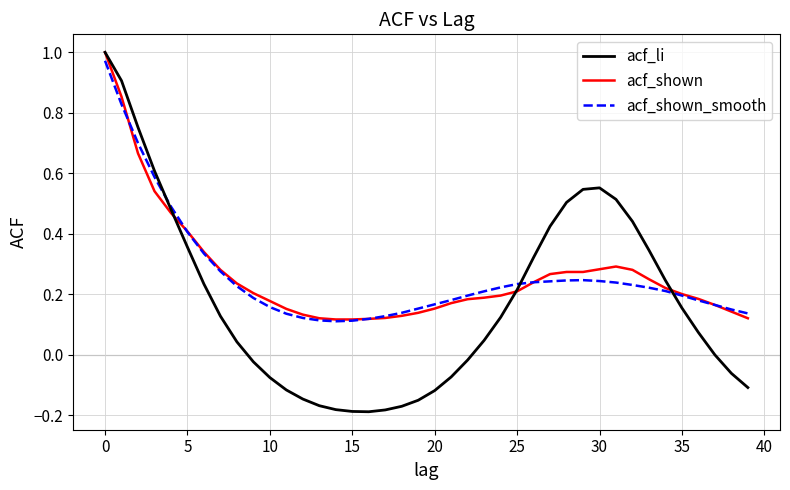

What are all the series names shown in the legend?

acf_li, acf_shown, acf_shown_smooth